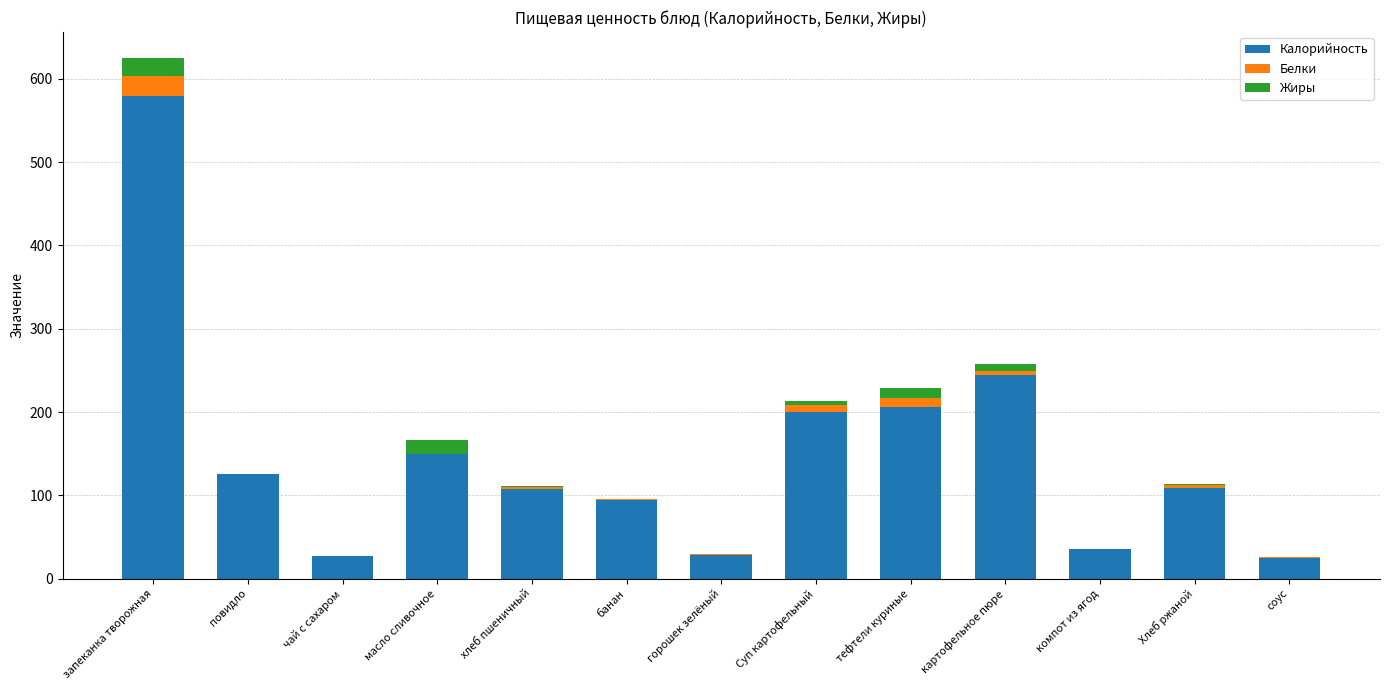

The value of Калорийность at чай с сахаром is 26.8. True or false?

True